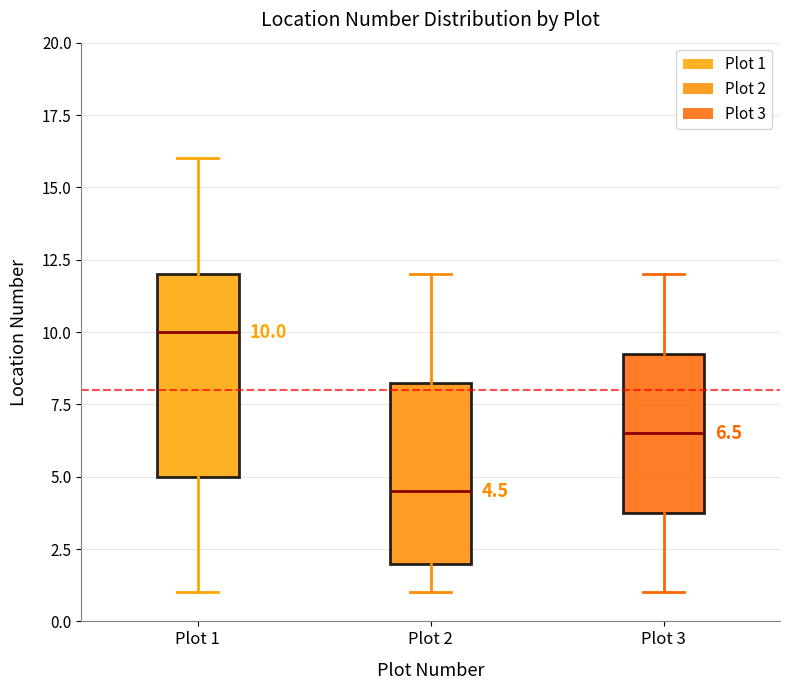

Which box has the lowest median line?

Plot 2